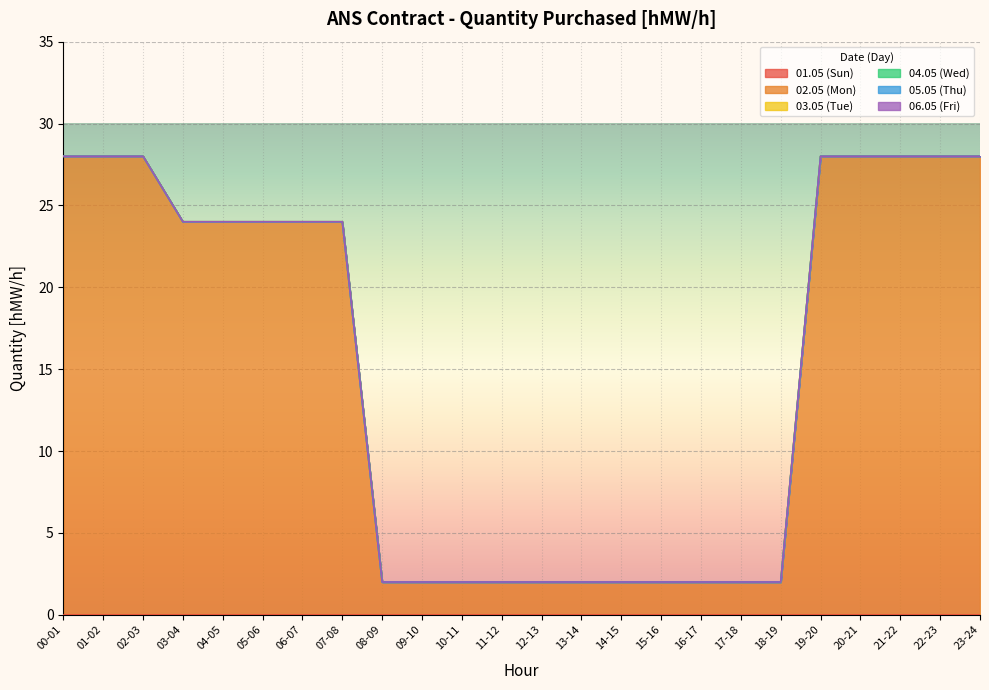

Reading right to left, what are all the values shown in this chart?

01.05 (Sun): 23-24=0	22-23=0	21-22=0	20-21=0	19-20=0	18-19=0	17-18=0	16-17=0	15-16=0	14-15=0	13-14=0	12-13=0	11-12=0	10-11=0	09-10=0	08-09=0	07-08=0	06-07=0	05-06=0	04-05=0	03-04=0	02-03=0	01-02=0	00-01=0
02.05 (Mon): 23-24=28	22-23=28	21-22=28	20-21=28	19-20=28	18-19=2	17-18=2	16-17=2	15-16=2	14-15=2	13-14=2	12-13=2	11-12=2	10-11=2	09-10=2	08-09=2	07-08=24	06-07=24	05-06=24	04-05=24	03-04=24	02-03=28	01-02=28	00-01=28
03.05 (Tue): 23-24=0	22-23=0	21-22=0	20-21=0	19-20=0	18-19=0	17-18=0	16-17=0	15-16=0	14-15=0	13-14=0	12-13=0	11-12=0	10-11=0	09-10=0	08-09=0	07-08=0	06-07=0	05-06=0	04-05=0	03-04=0	02-03=0	01-02=0	00-01=0
04.05 (Wed): 23-24=0	22-23=0	21-22=0	20-21=0	19-20=0	18-19=0	17-18=0	16-17=0	15-16=0	14-15=0	13-14=0	12-13=0	11-12=0	10-11=0	09-10=0	08-09=0	07-08=0	06-07=0	05-06=0	04-05=0	03-04=0	02-03=0	01-02=0	00-01=0
05.05 (Thu): 23-24=0	22-23=0	21-22=0	20-21=0	19-20=0	18-19=0	17-18=0	16-17=0	15-16=0	14-15=0	13-14=0	12-13=0	11-12=0	10-11=0	09-10=0	08-09=0	07-08=0	06-07=0	05-06=0	04-05=0	03-04=0	02-03=0	01-02=0	00-01=0
06.05 (Fri): 23-24=0	22-23=0	21-22=0	20-21=0	19-20=0	18-19=0	17-18=0	16-17=0	15-16=0	14-15=0	13-14=0	12-13=0	11-12=0	10-11=0	09-10=0	08-09=0	07-08=0	06-07=0	05-06=0	04-05=0	03-04=0	02-03=0	01-02=0	00-01=0